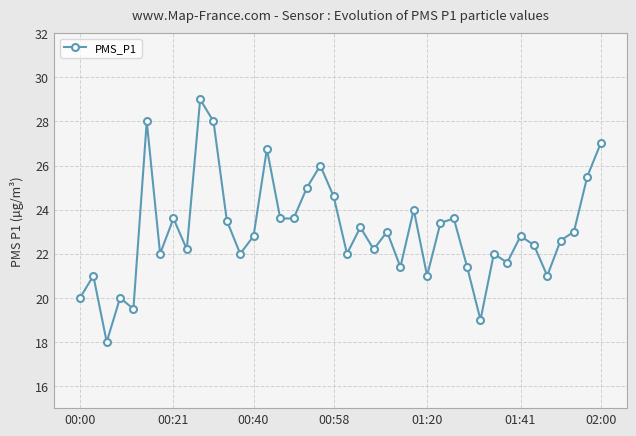

What is the minimum value shown in the chart?

18.0